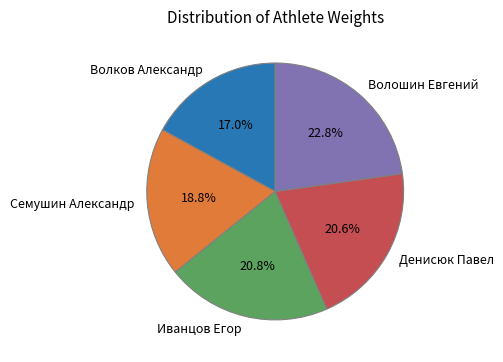

How much of the chart is everything except Семушин Александр?

81.2%